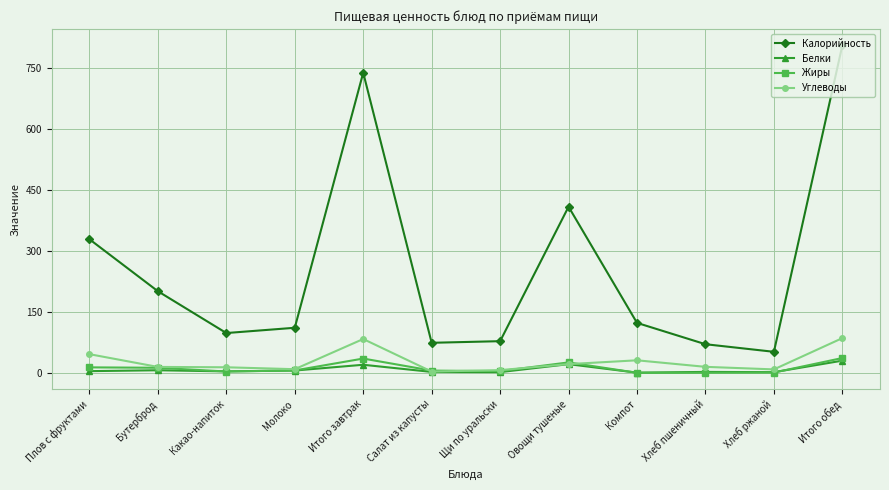

Which series has the widest spread of values?

Калорийность